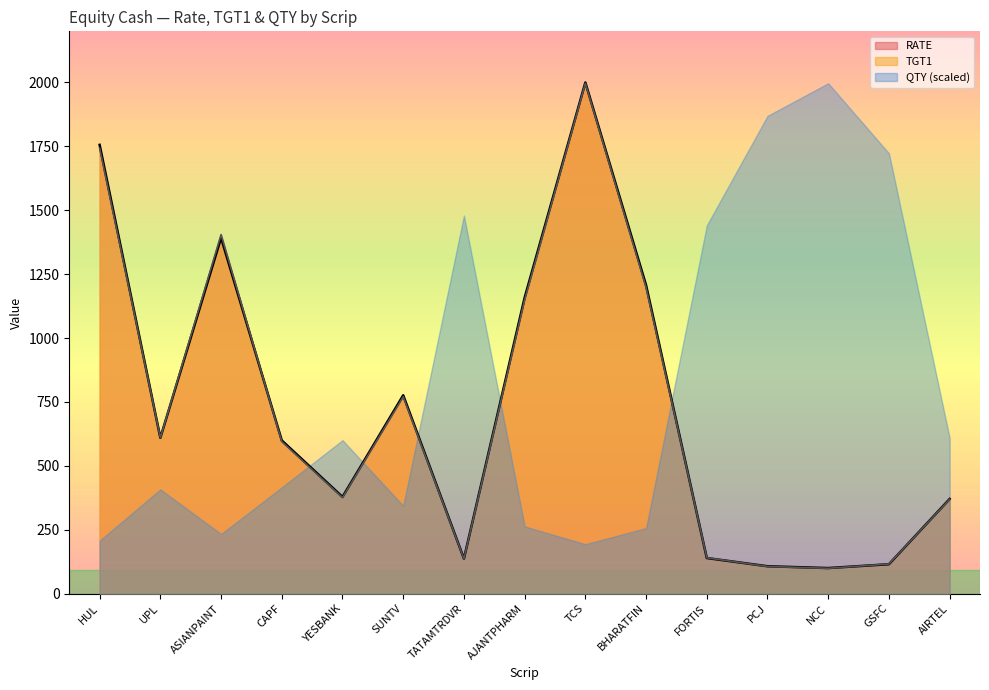

Reading left to right, list all the values displayed in this chart.

TGT1: HUL=1756.0	UPL=609.6	ASIANPAINT=1392.2	CAPF=599.5	YESBANK=378.5	SUNTV=776.2	TATAMTRDVR=137.0	AJANTPHARM=1158.2	TCS=2000.2	BHARATFIN=1207.0	FORTIS=139.3	PCJ=107.2	NCC=100.2	GSFC=115.1	AIRTEL=370.5
RATE: HUL=1743.0	UPL=609.9	ASIANPAINT=1404.9	CAPF=595.0	YESBANK=375.7	SUNTV=770.5	TATAMTRDVR=136.4	AJANTPHARM=1149.7	TCS=1997.0	BHARATFIN=1198.0	FORTIS=140.4	PCJ=106.4	NCC=99.2	GSFC=116.0	AIRTEL=369.1